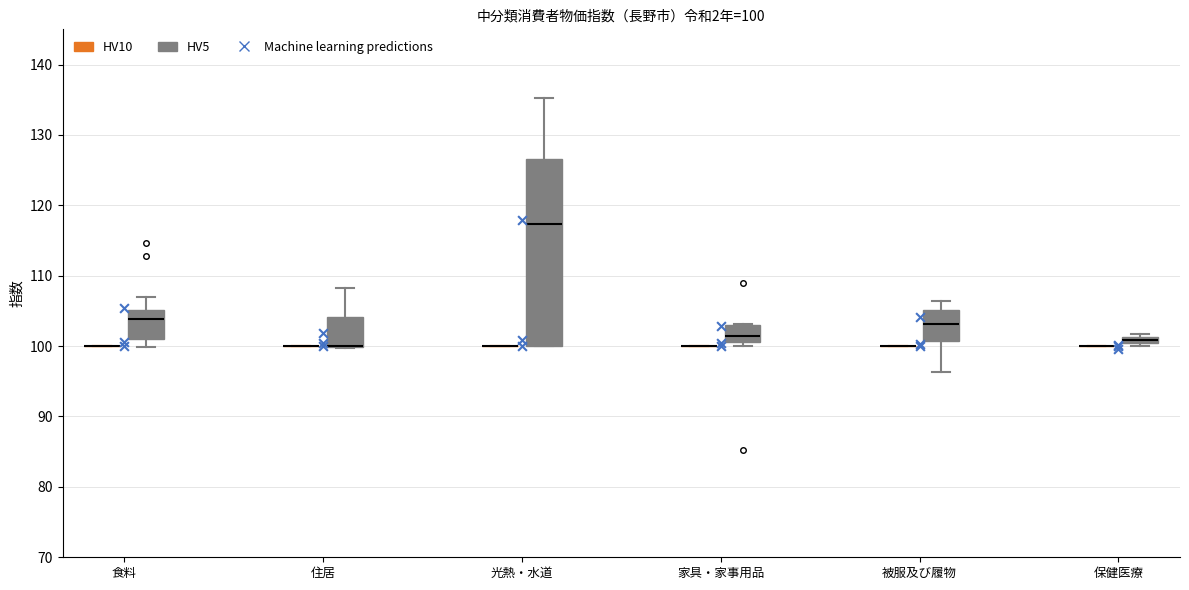

Which box is the tallest, from its lower edge to its upper edge?

光熱・水道 (HV5)